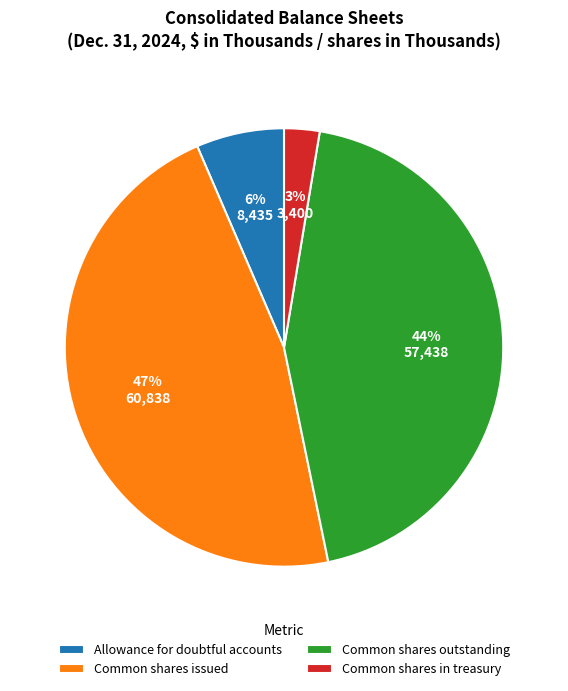

Combined, do Common shares in treasury and Common shares outstanding account for over 50%?

No